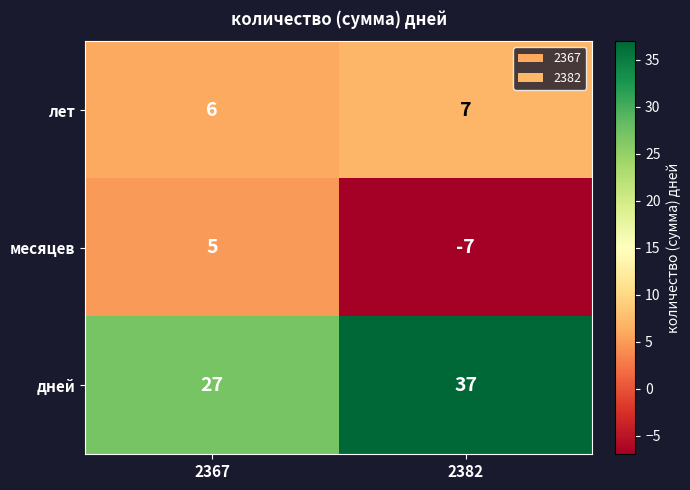

What is the difference between the месяцев values at 2382 and 2367?

12